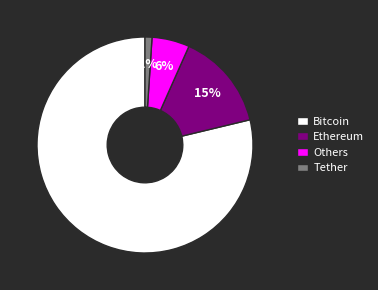

Which category accounts for the majority?

Bitcoin